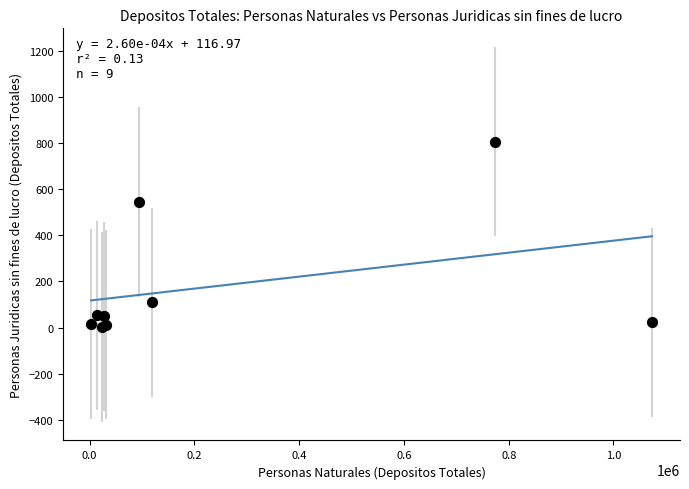

What Y value in the scatter plot is closest to 404?

545